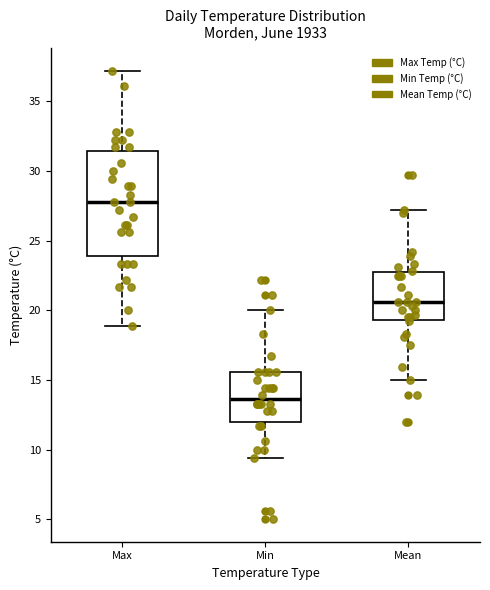

Where does the upper whisker of the box for Max end on the y-axis? The values are not printed on the chart, so give them approximately, as read against the axis.

37.0